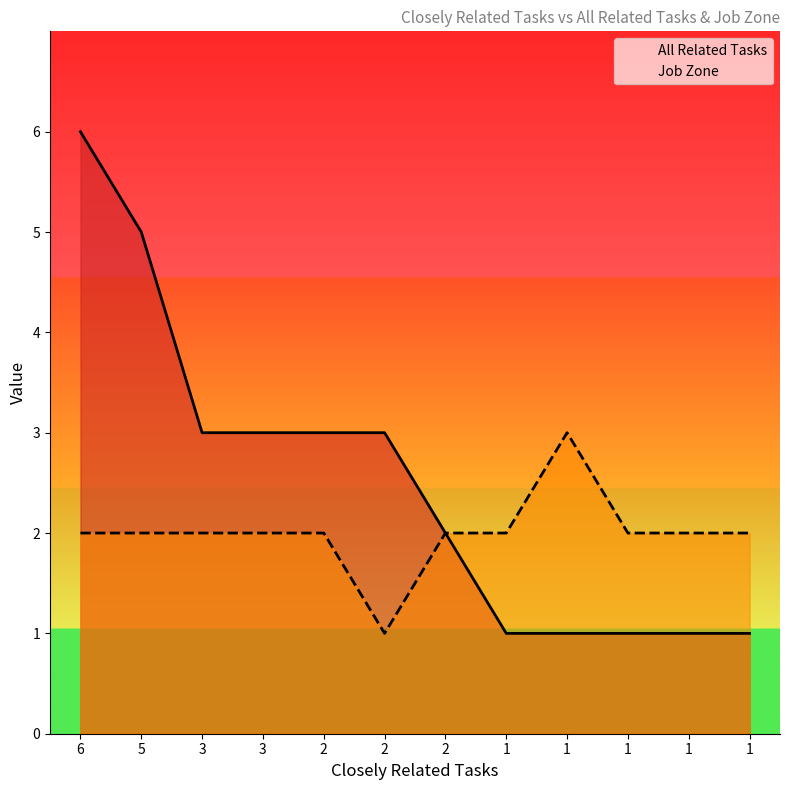

True or false: Job Zone and All Related Tasks intersect in this chart.

False